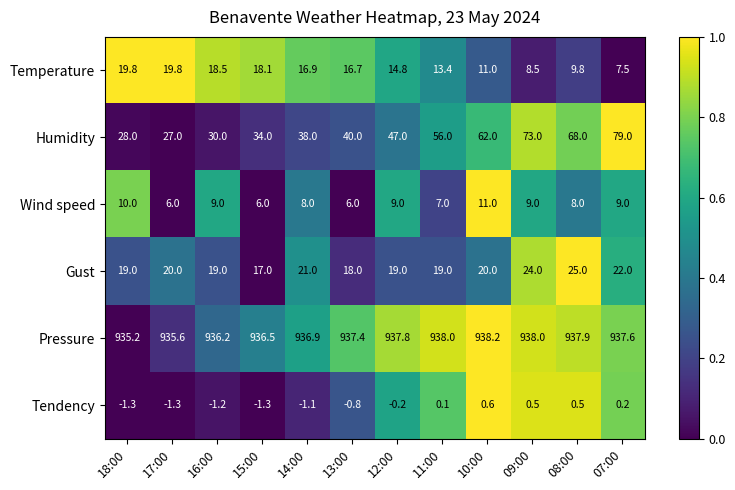

At which category is the sum across all series the highest?

07:00